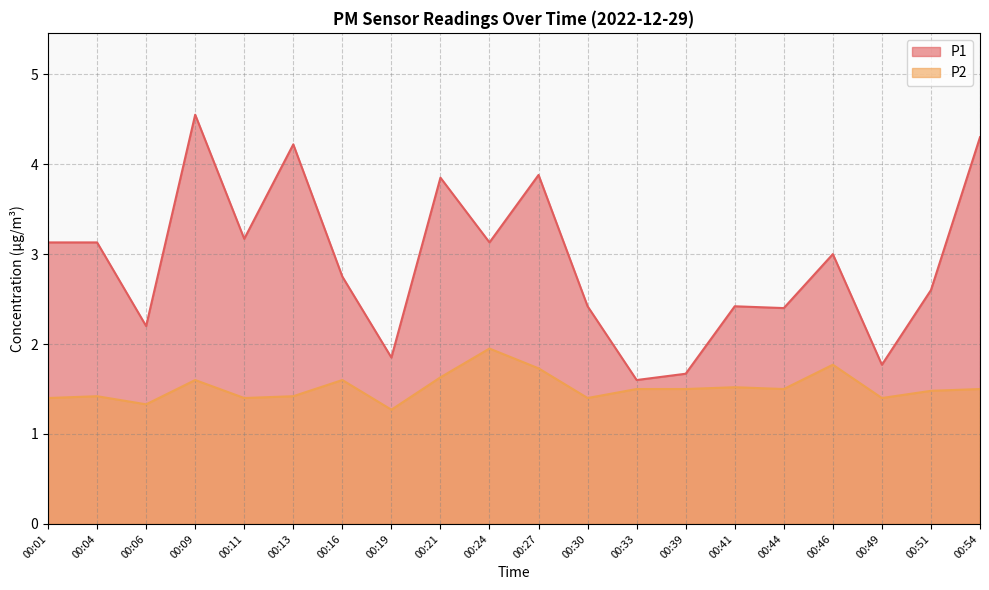

True or false: P1 and P2 cross at least once.

False